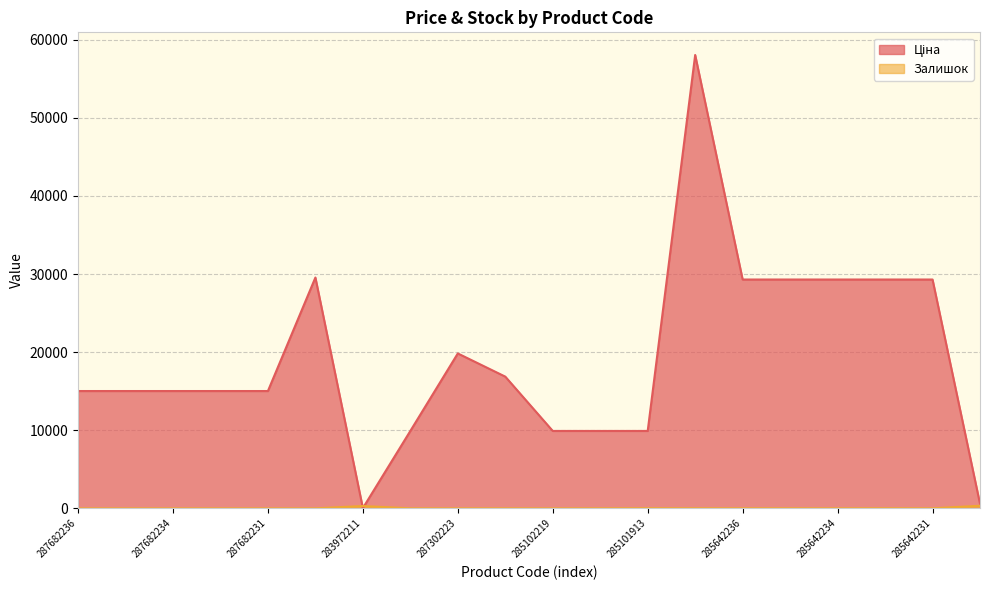

Reading left to right, what are all the values shown in this chart?

Ціна: 15019.2	15019.2	15019.2	15019.2	15019.2	29548.9	32.0	9908.5	19831.1	16863.2	9908.5	9908.5	9908.5	58037.0	29294.9	29294.9	29294.9	29294.9	29294.9	586.0
Залишок: 0.0	0.0	0.0	0.0	0.0	0.0	299.0	5.0	3.0	5.0	0.0	7.0	20.0	13.0	12.0	11.0	8.0	14.0	5.0	333.0